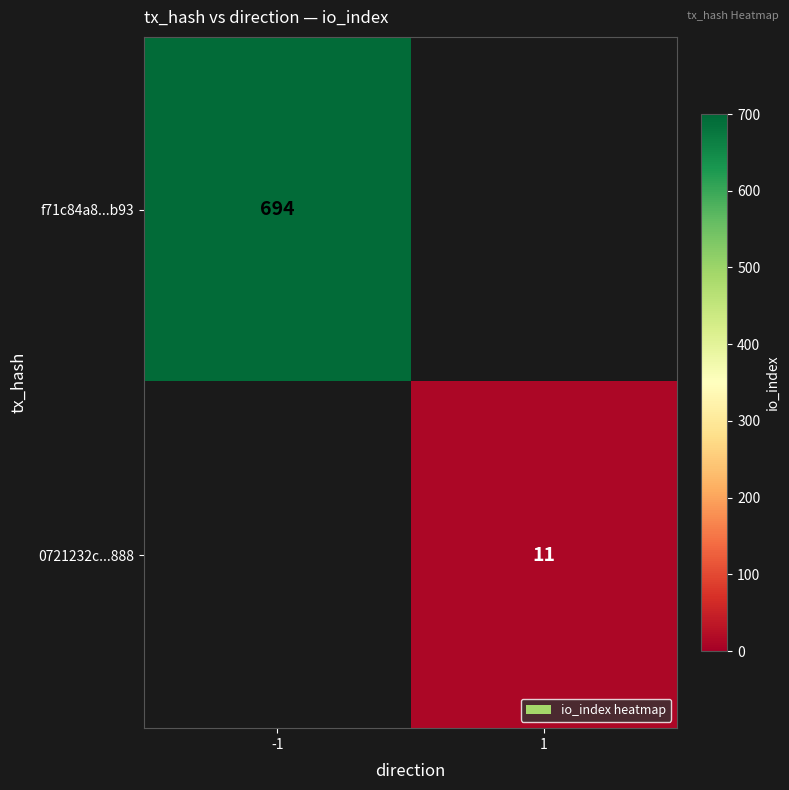

Which category has the lowest value across all series?

1